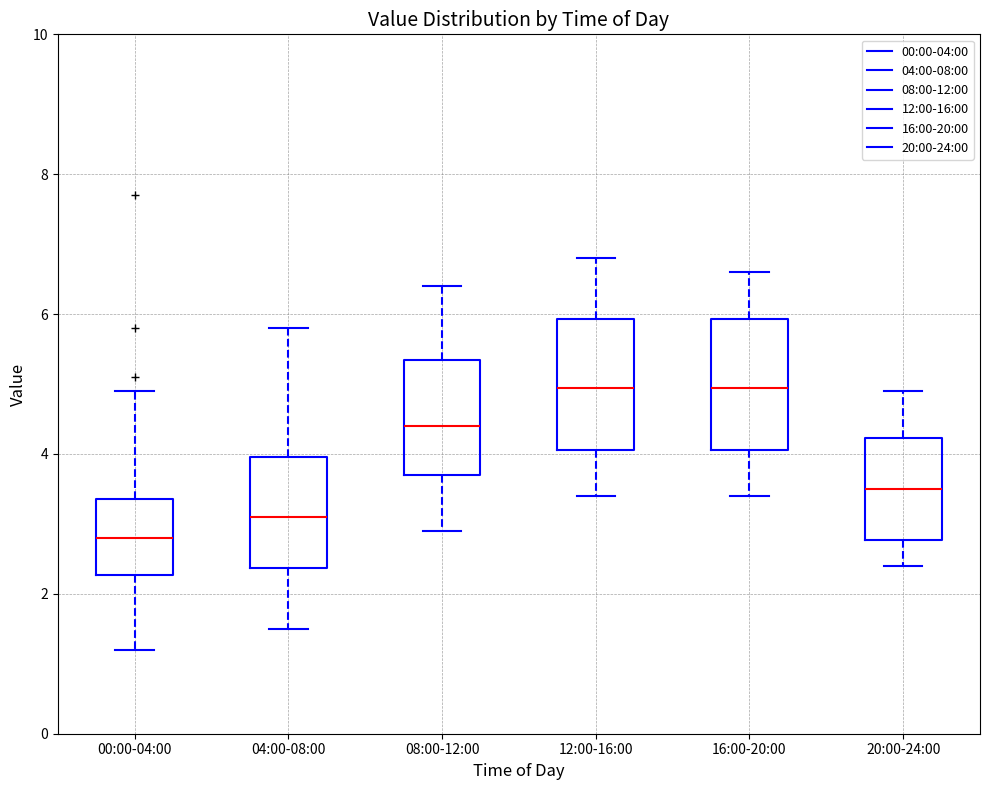

Reading left to right, transcribe this box plot: for each box, give where its median line is, the range the box spans, and where its two whiskers end, as read against the y-axis. The values are not printed on the chart, so give them approximately, as read against the axis.

00:00-04:00: median 2.8, box 2.2 to 3.4, whiskers 1.2 to 5.0
04:00-08:00: median 3.2, box 2.4 to 4.0, whiskers 1.6 to 5.8
08:00-12:00: median 4.4, box 3.8 to 5.4, whiskers 3.0 to 6.4
12:00-16:00: median 5.0, box 4.0 to 6.0, whiskers 3.4 to 6.8
16:00-20:00: median 5.0, box 4.0 to 6.0, whiskers 3.4 to 6.6
20:00-24:00: median 3.6, box 2.8 to 4.2, whiskers 2.4 to 5.0